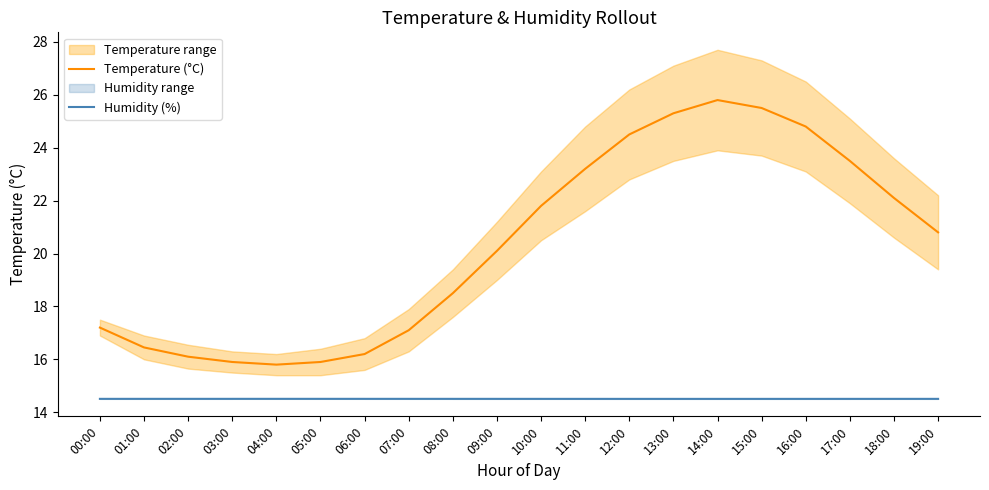

True or false: Humidity (%) and Temperature (°C) intersect in this chart.

False